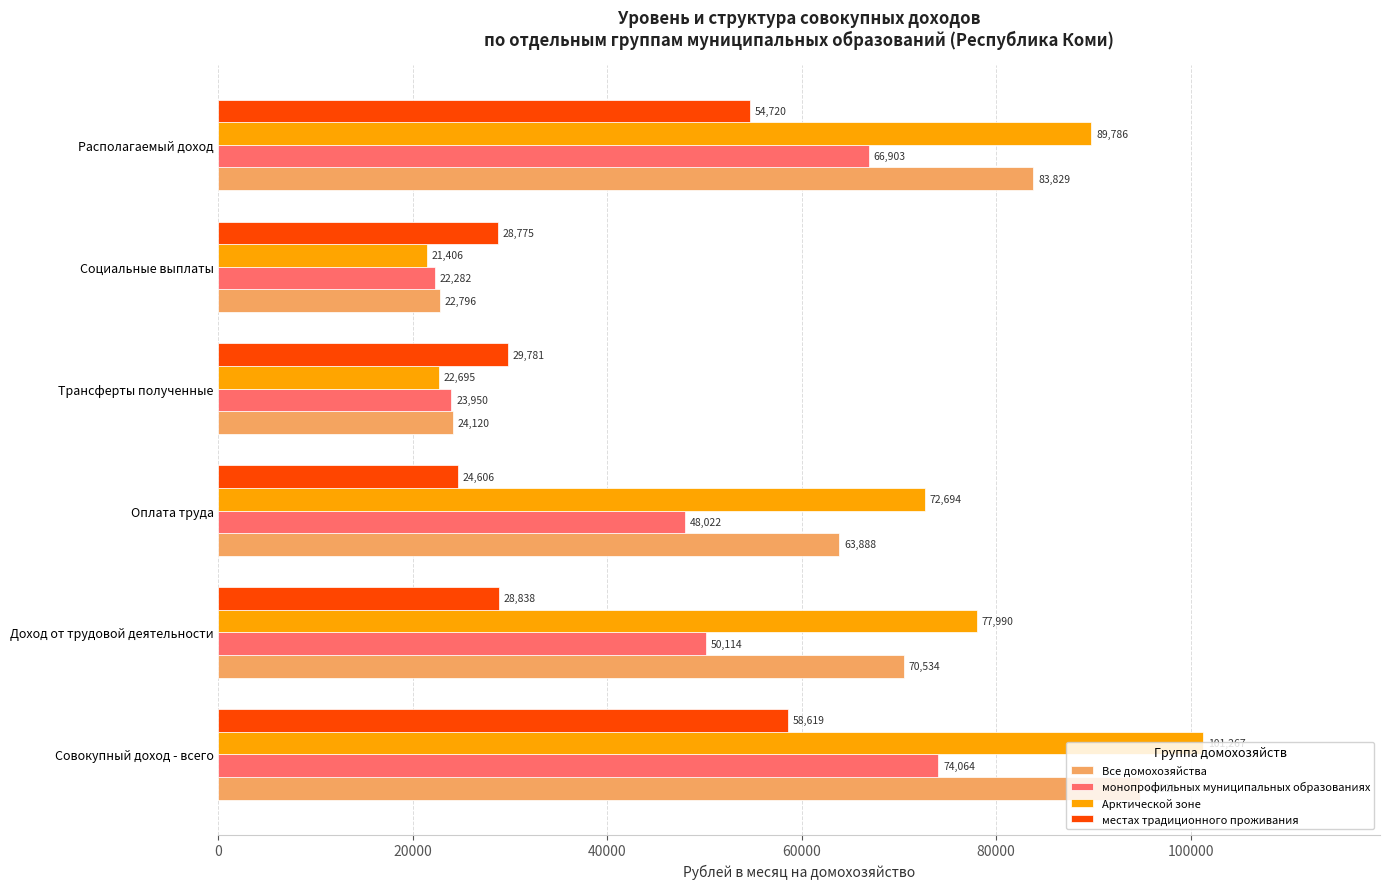

Which series has the largest range (max minus min)?

Арктической зоне